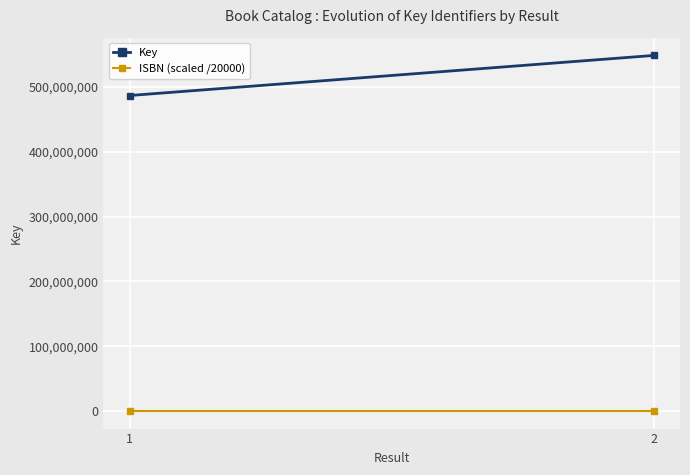

Rank the series by their average value, from highest to lowest.

Key, ISBN (scaled /20000)